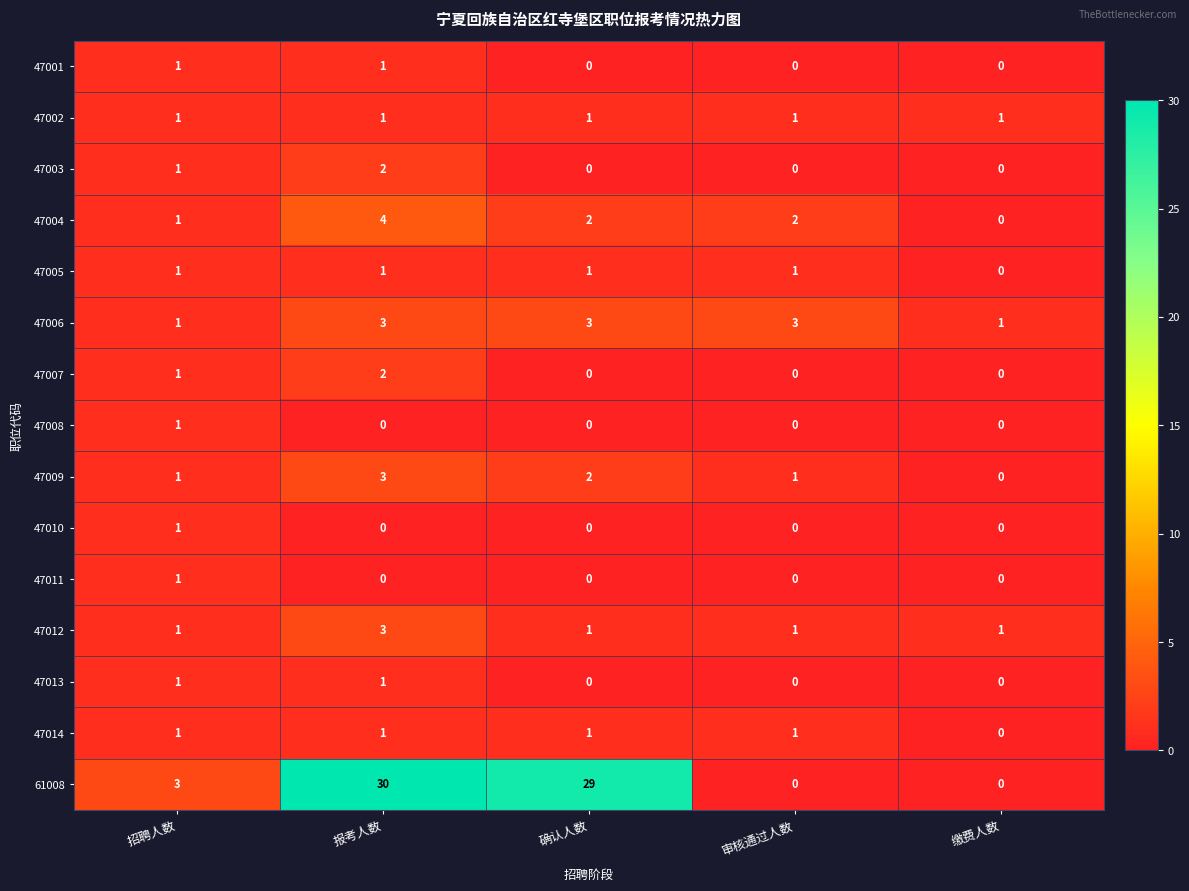

How many data points in 61008 are less than 3?

2